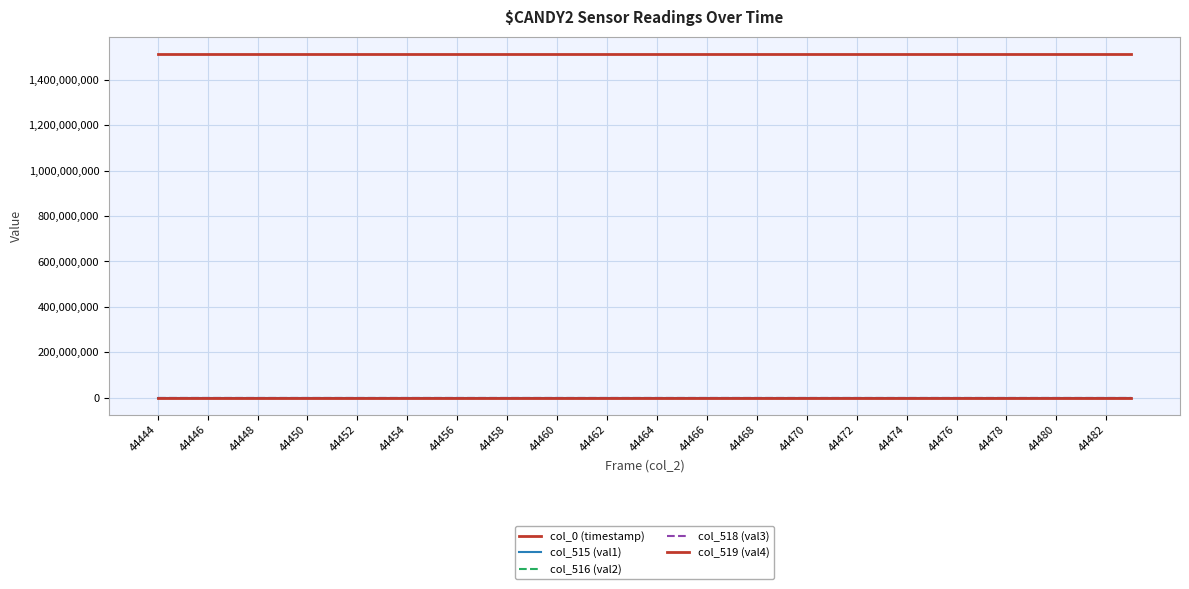

How many lines are shown in the chart?

5